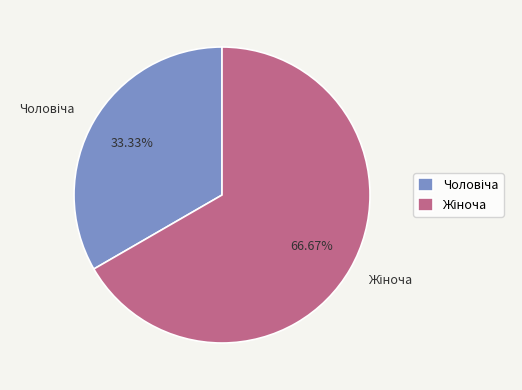

To the nearest percent, what is the average slice percentage?

50%